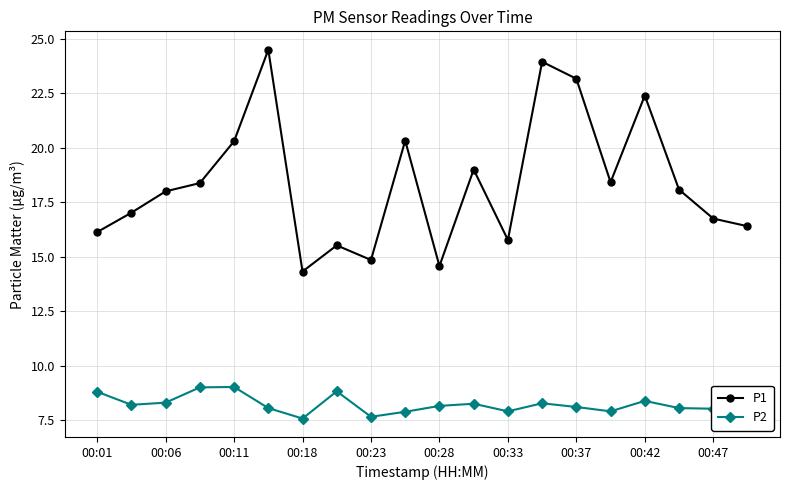

Which series has the widest spread of values?

P1